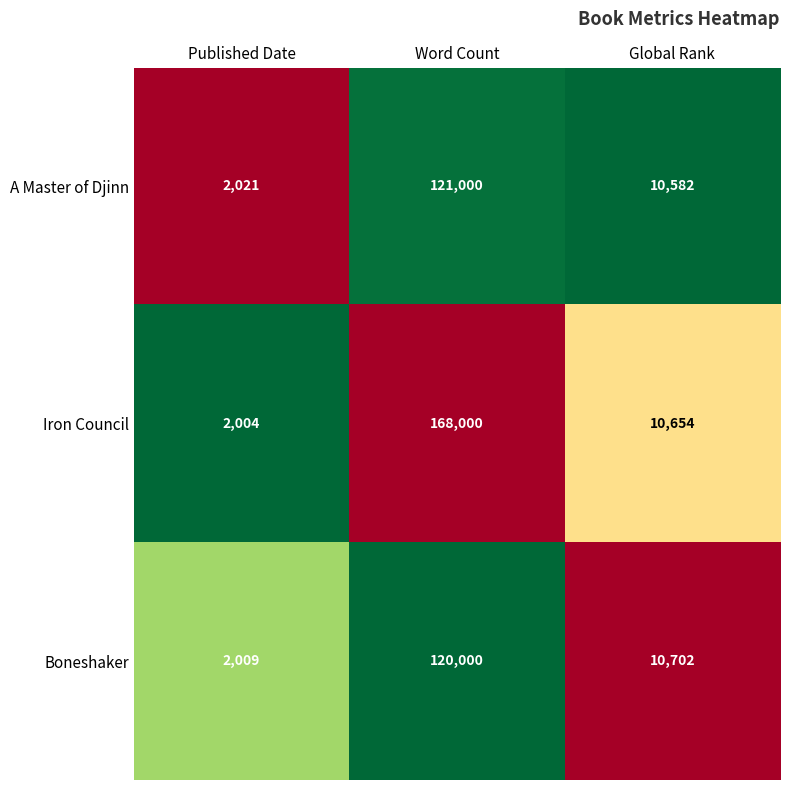

The value of A Master of Djinn at Published Date is 2021. True or false?

True